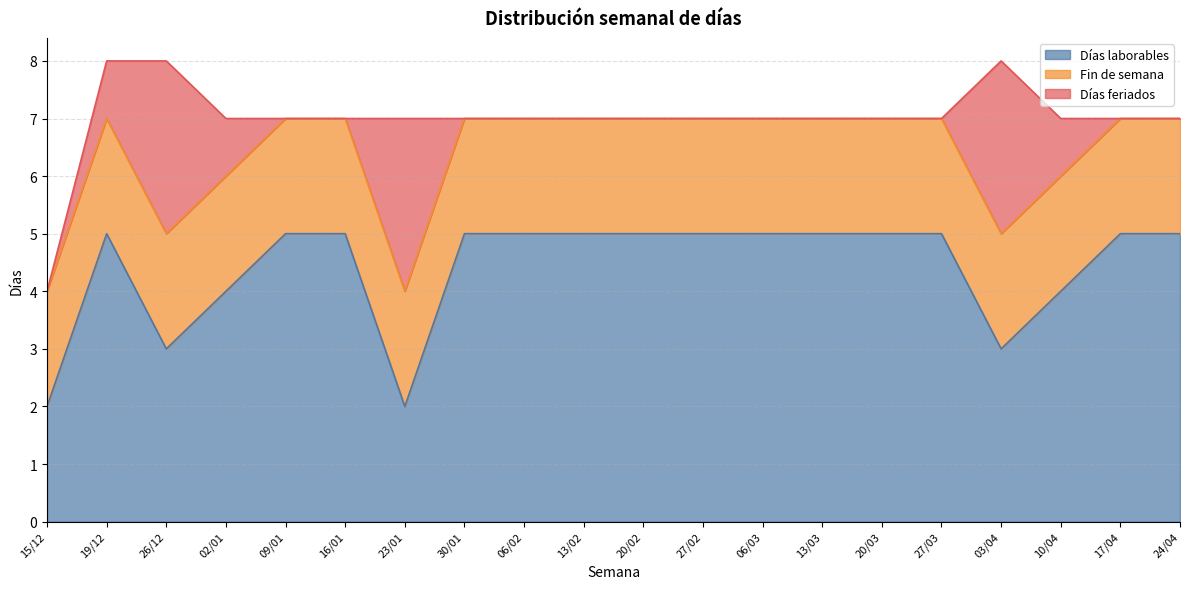

What are all the series names shown in the legend?

Días laborables, Fin de semana, Días feriados